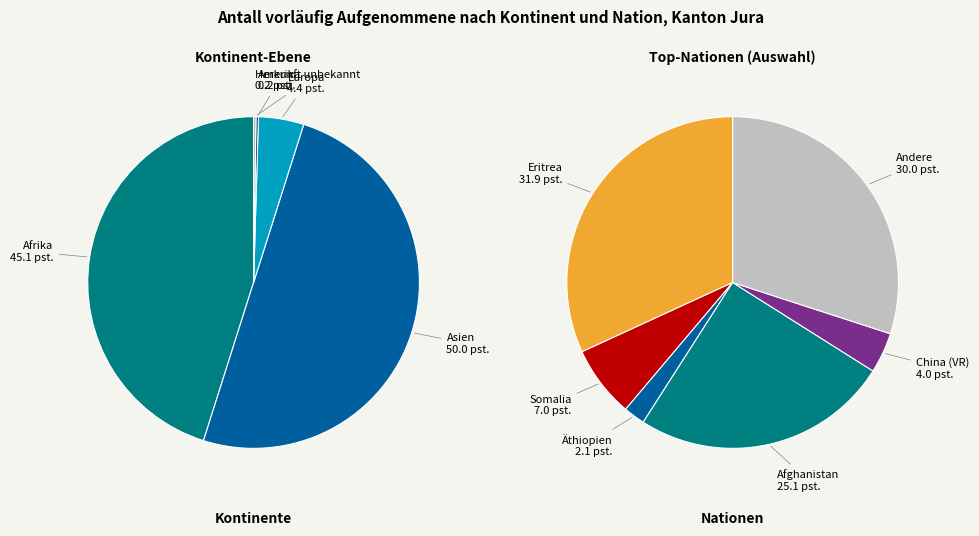

Approximately how many times larger is the value at Europa compared to Herkunft unbekannt?

19.0